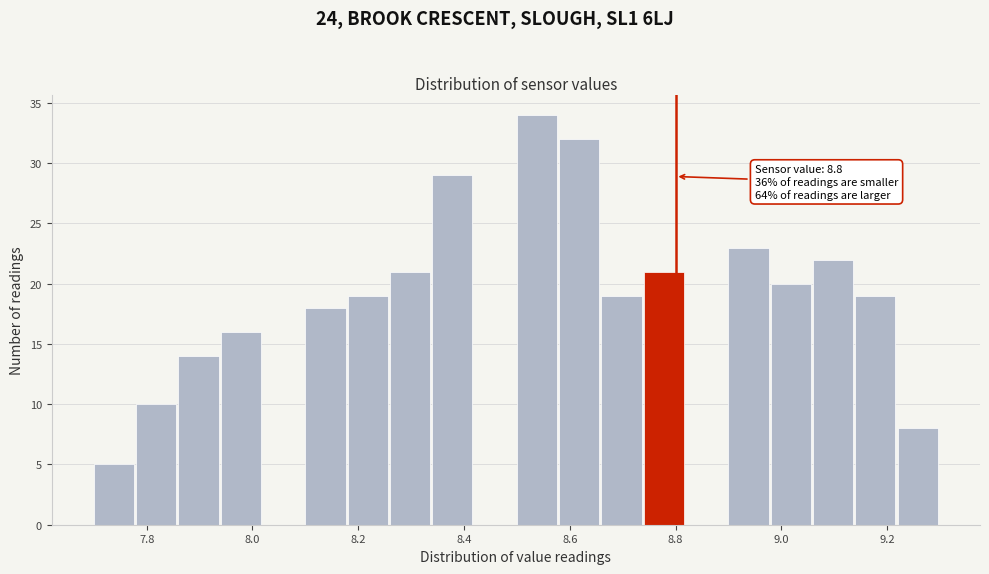

Which range on the x-axis has the tallest bar?

8.50 to 8.58